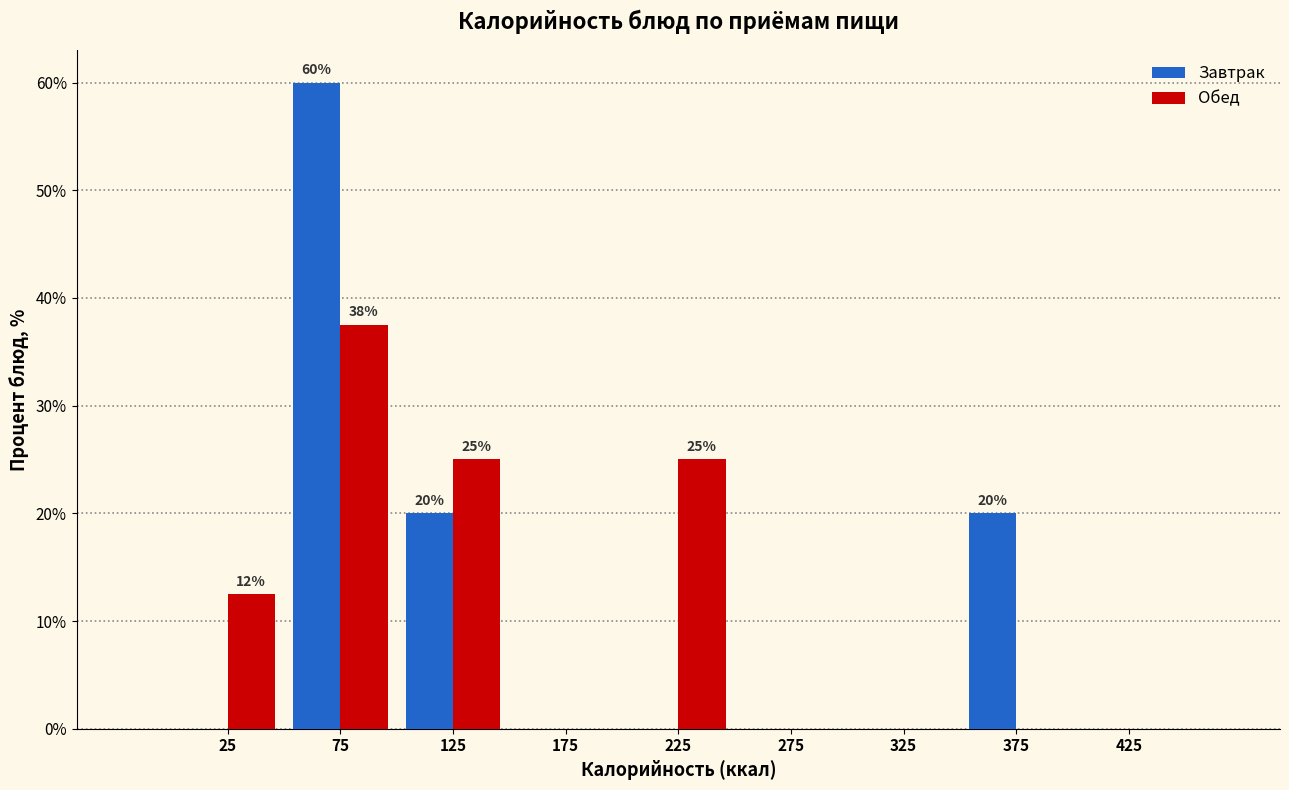

In the Завтрак series, which range on the x-axis has the tallest bar?

50 to 100